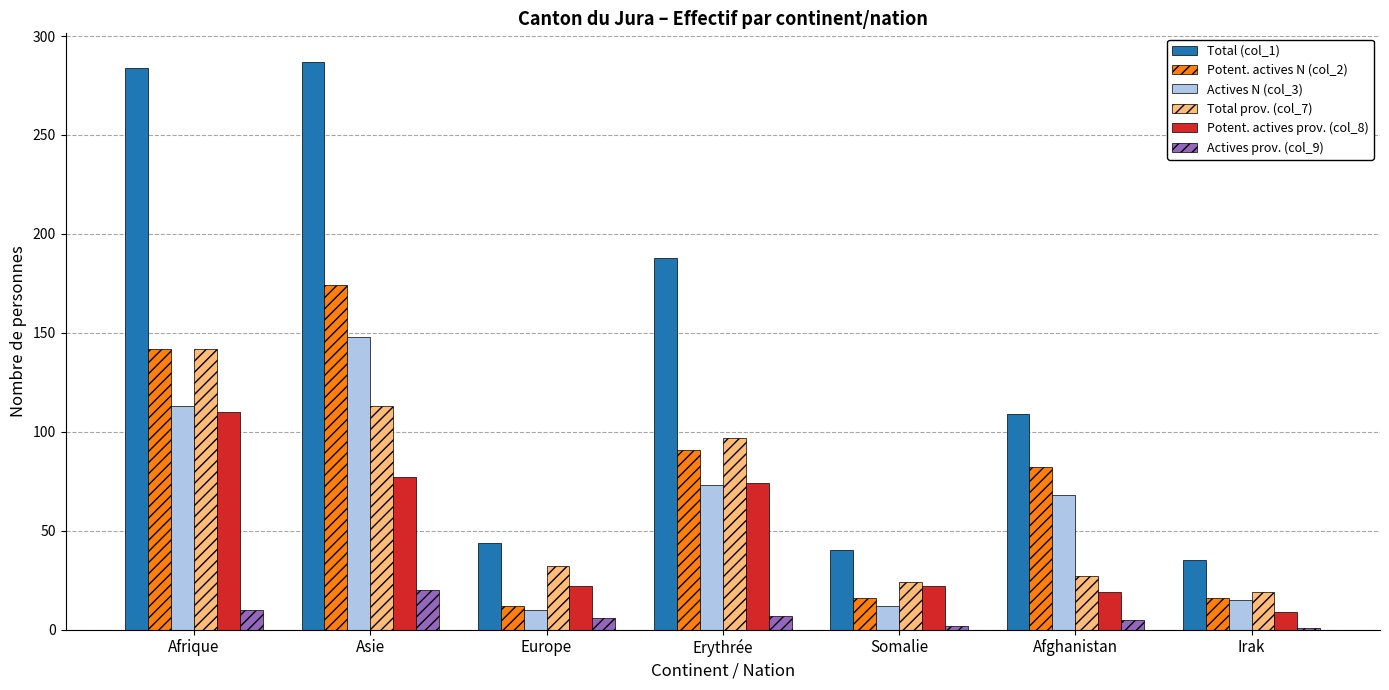

At how many categories does at least one series exceed 125?

3